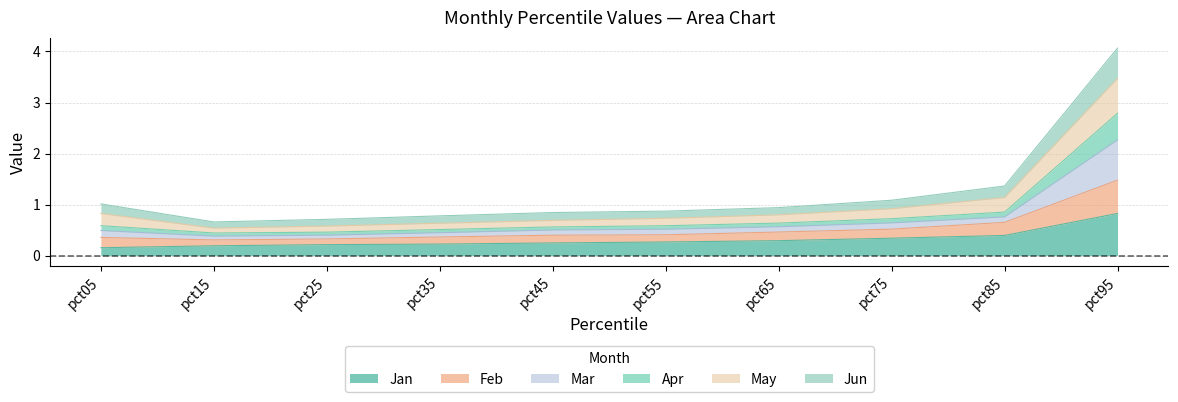

True or false: Jun has a value of 0.3 at pct85.

False